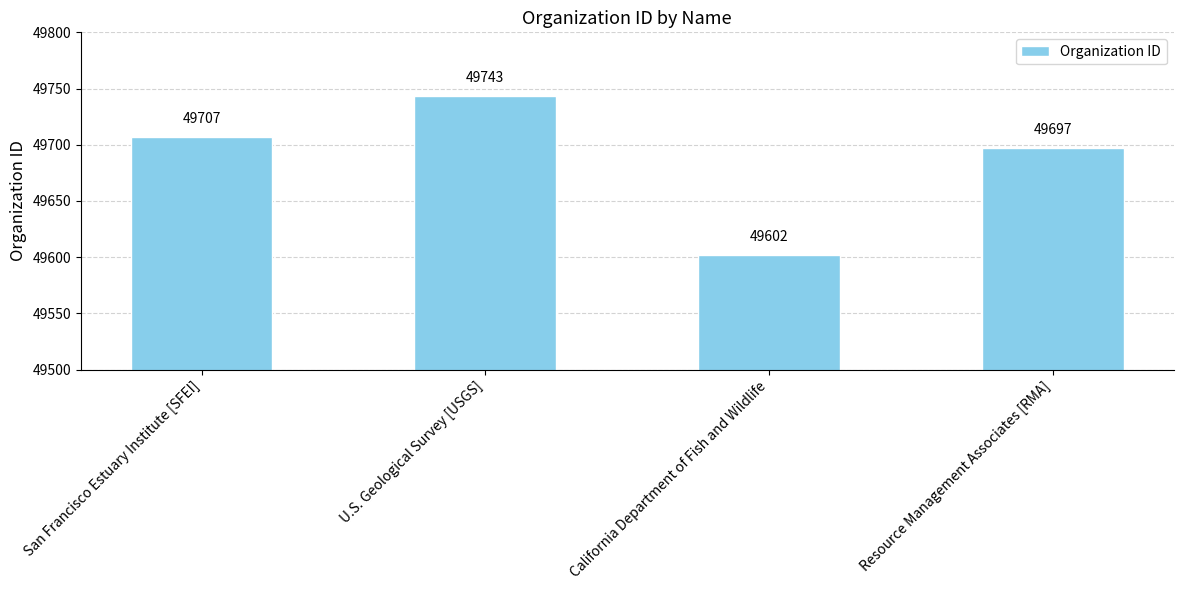

Read the value at California Department of Fish and Wildlife, to the nearest 5.

49600